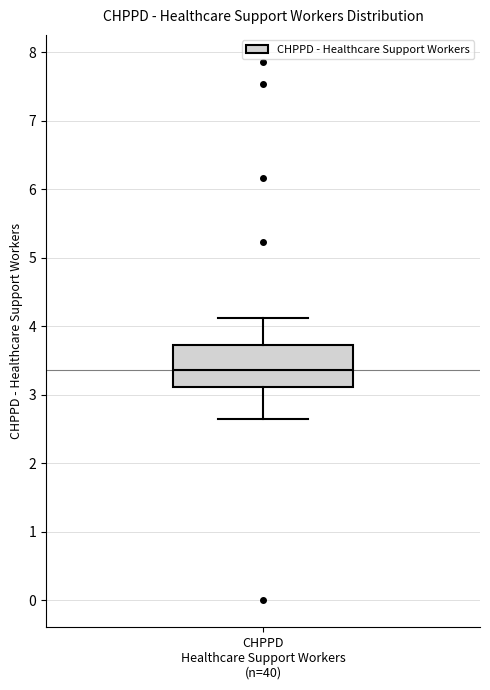

Read this box plot against the y-axis: the position of the median line, the range covered by the box, and the ends of both whiskers. The values are not printed on the chart, so give them approximately, as read against the axis.

median 3.4, box 3.1 to 3.7, whiskers 2.6 to 4.1